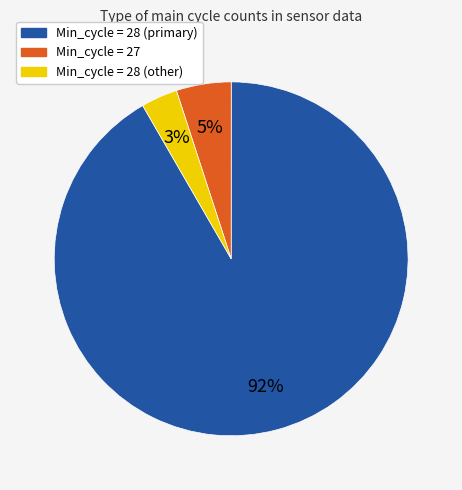

Between Min_cycle = 27 and Min_cycle = 28 (primary), which is larger?

Min_cycle = 28 (primary)